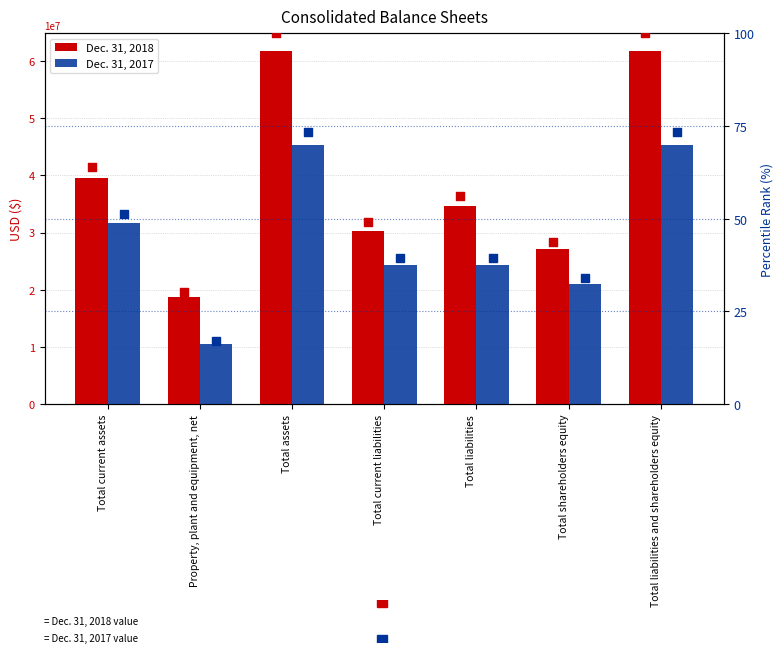

Which series has the widest spread of Y values?

Dec. 31, 2018